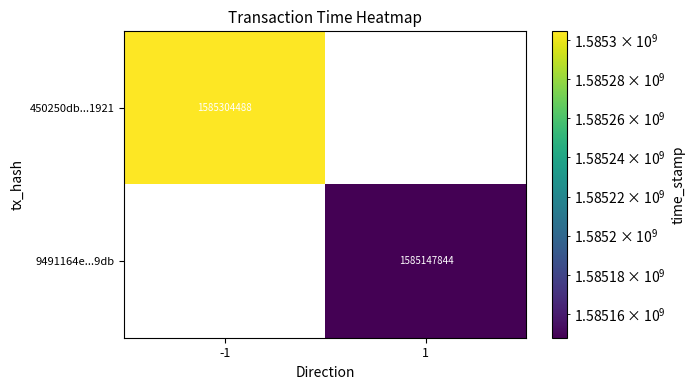

The 450250db...1921 series shows 1585304488 at -1. True or false?

True